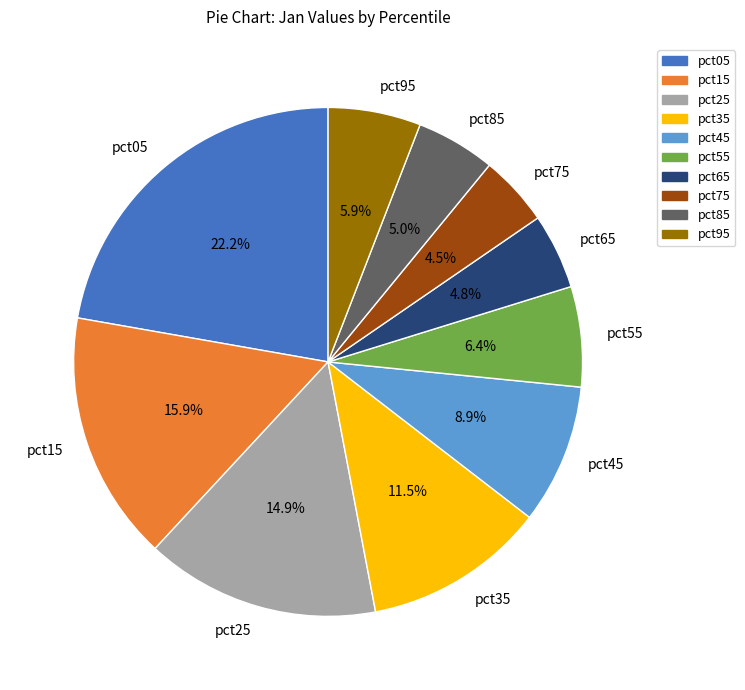

What is the largest slice in the pie chart?

pct05